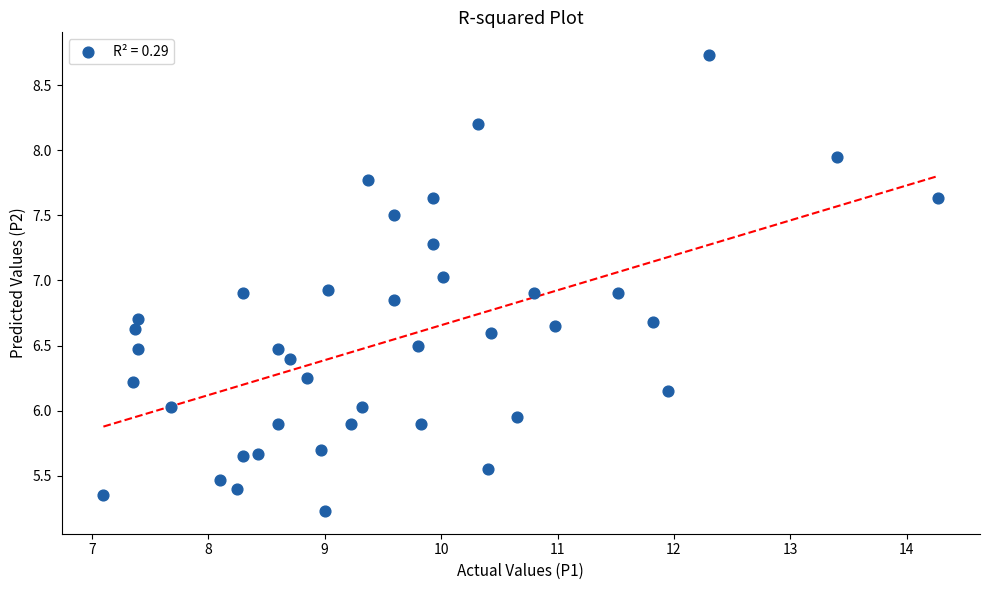

What is the range of Y values (max minus min)?

3.5